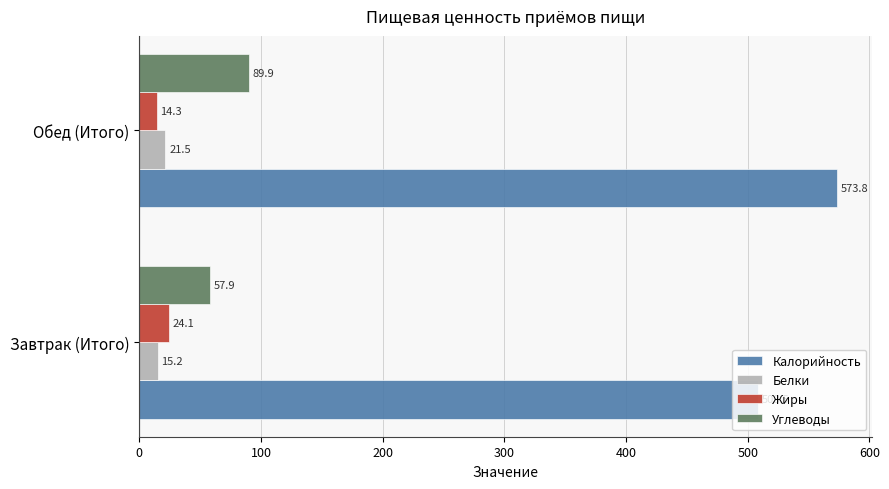

What is the greatest value displayed?

573.8